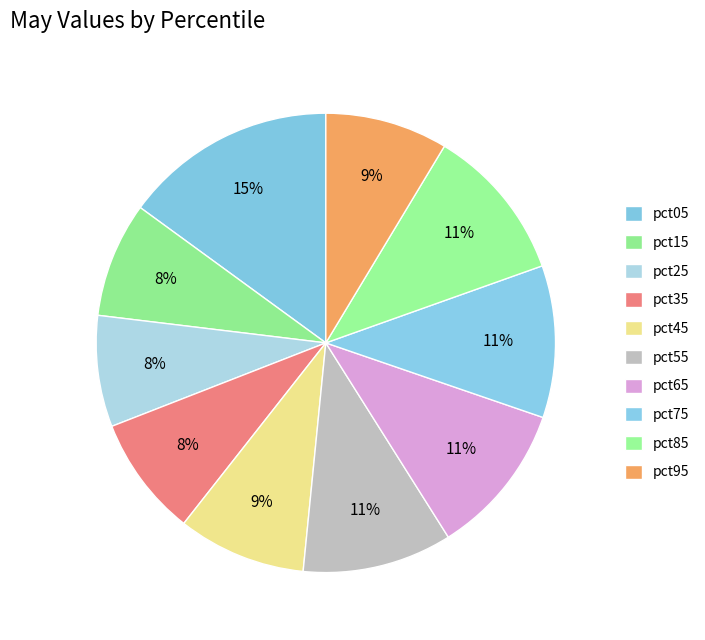

Rank the categories by value from highest to lowest.

pct05, pct85, pct65, pct75, pct55, pct45, pct95, pct35, pct15, pct25